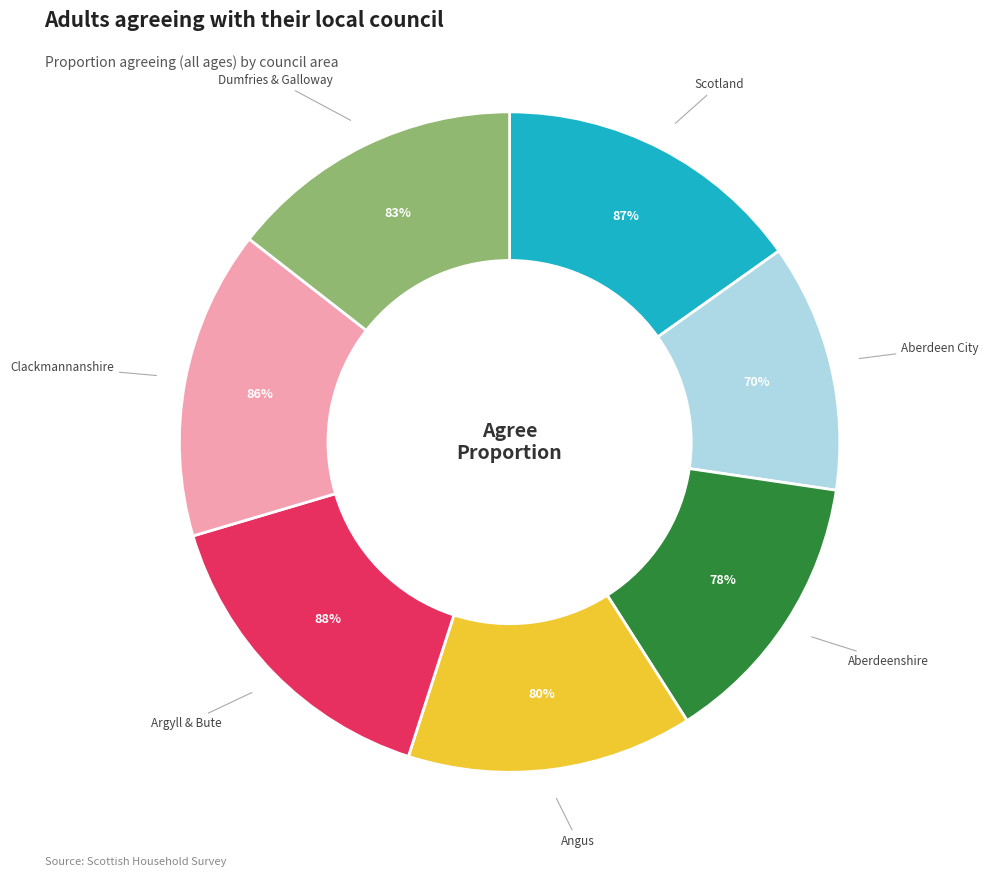

What percentage do Scotland and Angus together represent?

29.2%